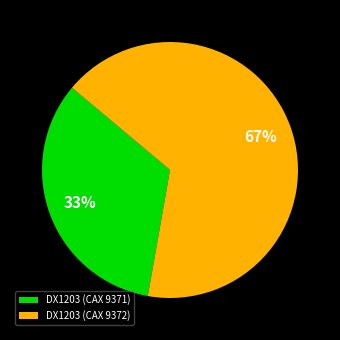

Is there any slice that represents more than half of the pie?

Yes